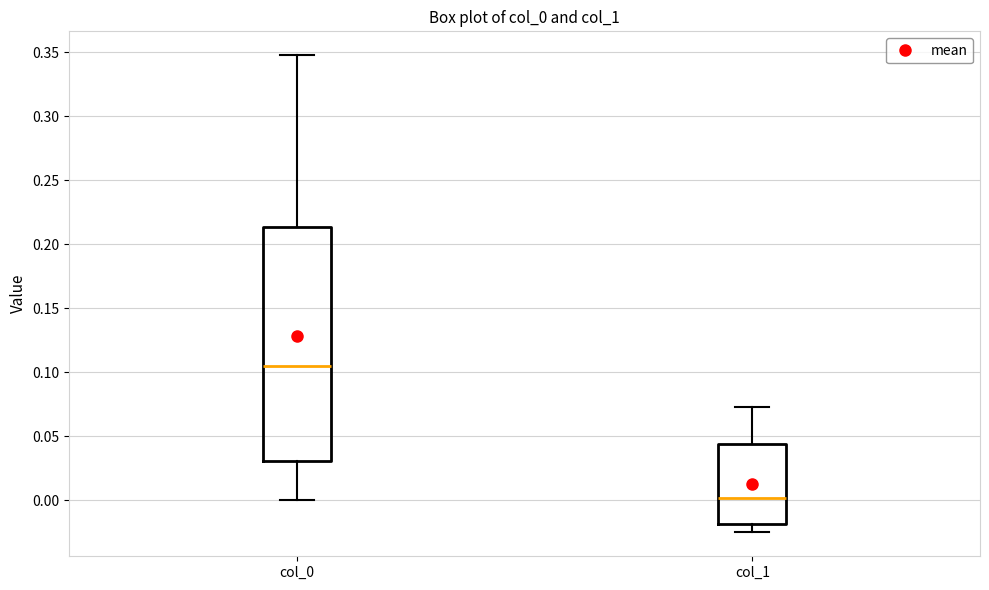

Where does the median line of the box for col_0 sit on the y-axis? The values are not printed on the chart, so give them approximately, as read against the axis.

0.105